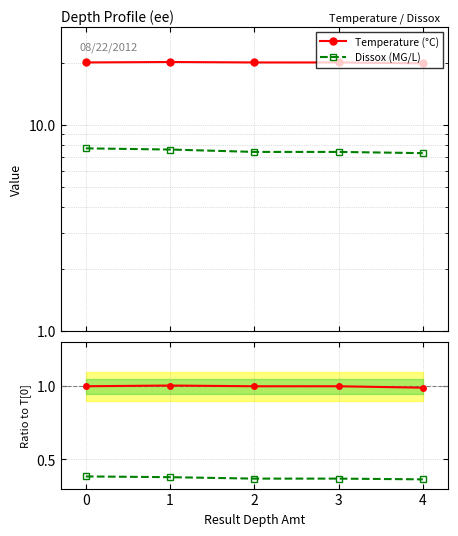

List the series in order of their peak value, highest first.

Temperature (°C), Dissox (MG/L), Temperature ratio, Dissox ratio